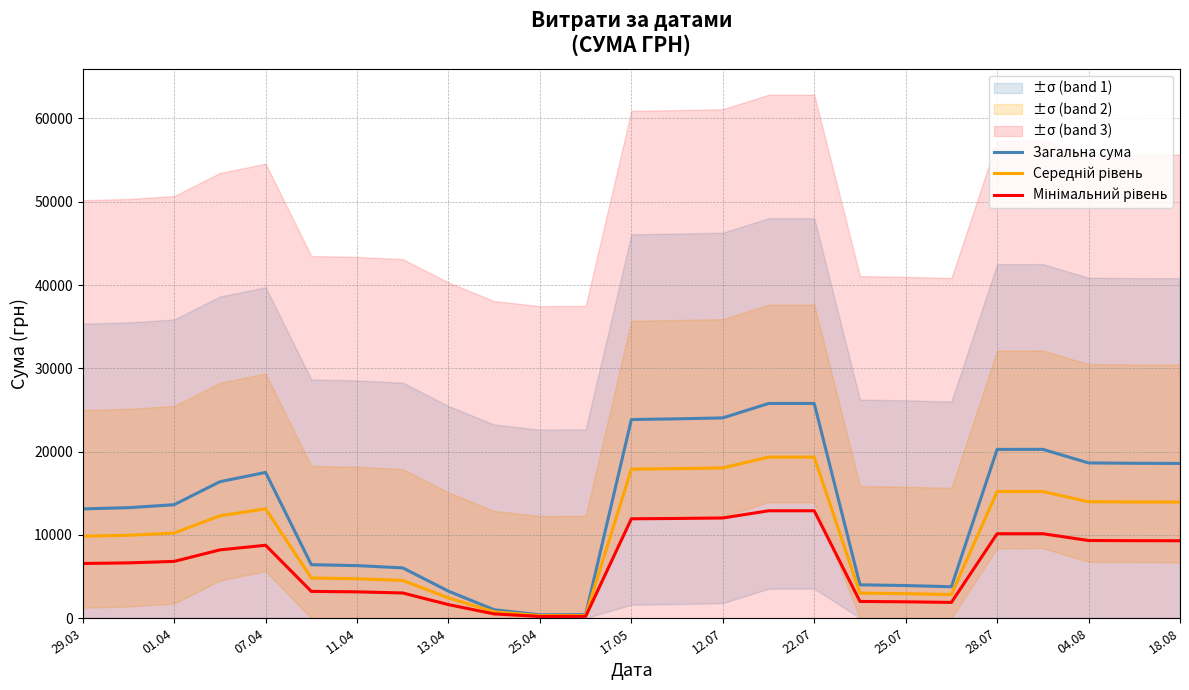

At how many categories does at least one series exceed 3665?

21